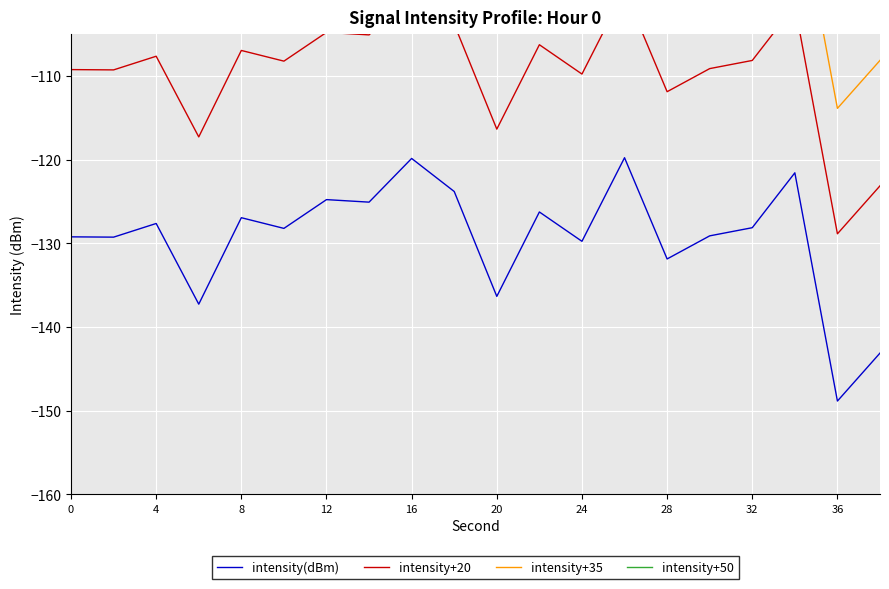

What is the greatest value displayed?

-69.8